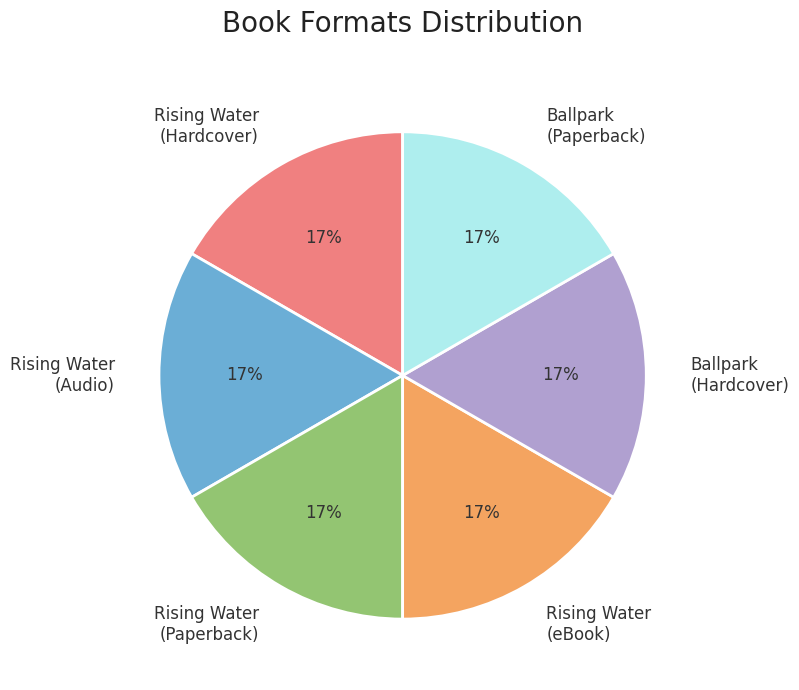

To the nearest percent, what is the difference between the largest and smallest slice percentages?

0%